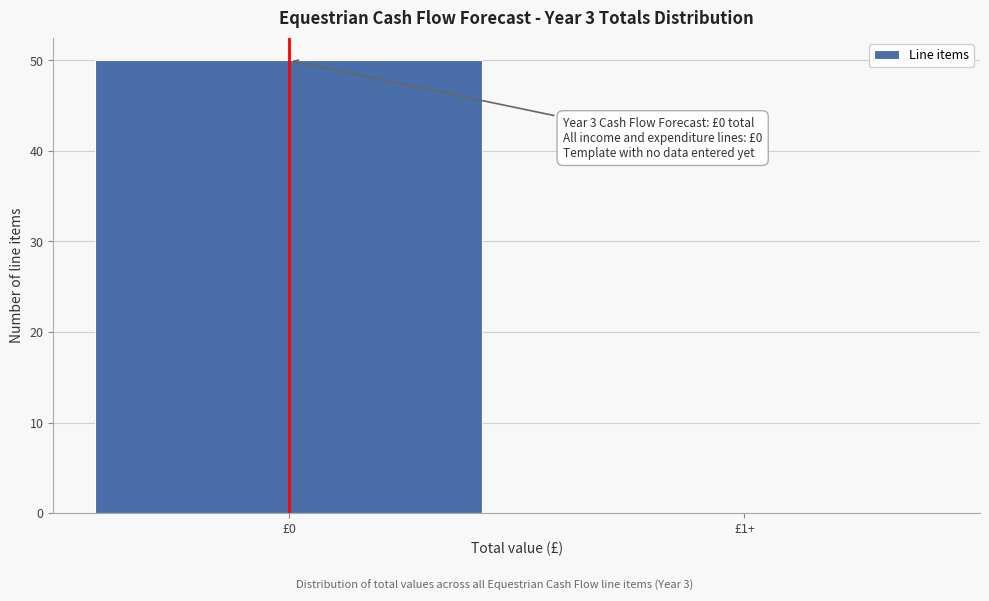

Reading left to right, transcribe all the data shown in this chart.

£0=50	£1+=0